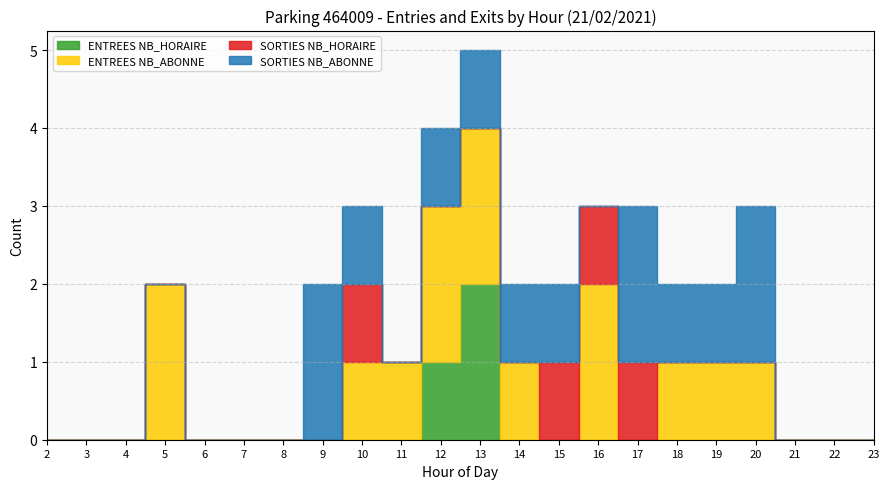

Between 15 and 18, which series saw the biggest shift?

ENTREES NB_ABONNE